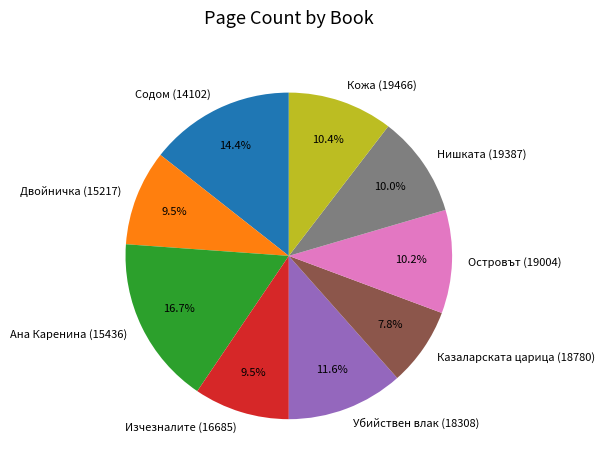

Which has a higher value, Кожа (19466) or Содом (14102)?

Содом (14102)